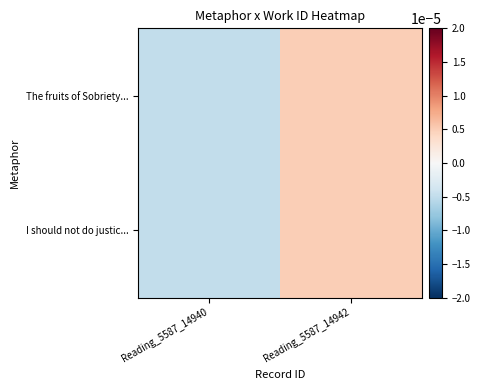

At how many categories does at least one series exceed 0?

1